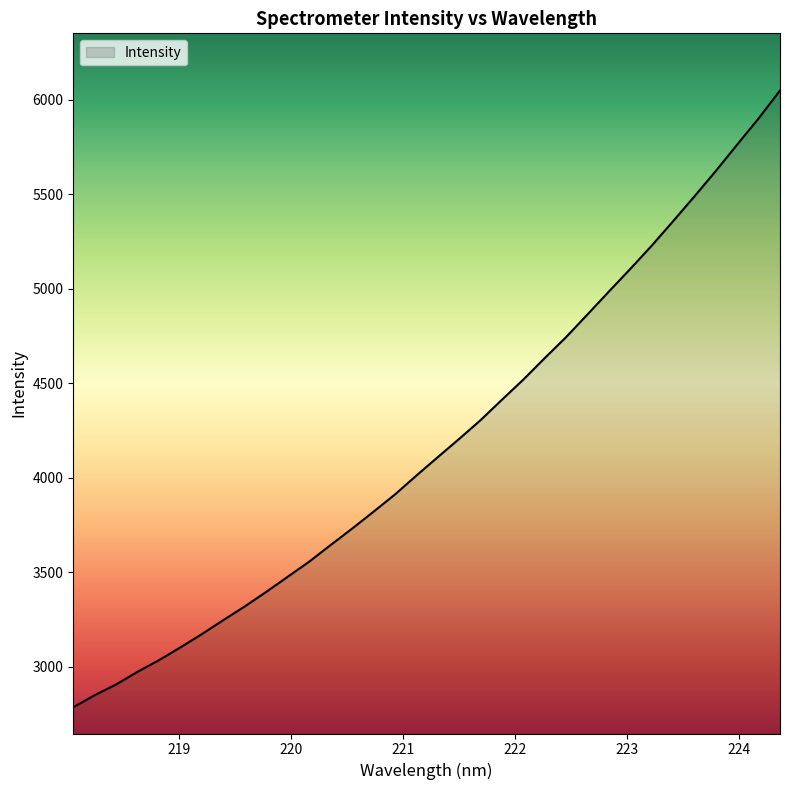

What is the smallest value displayed?

2785.3